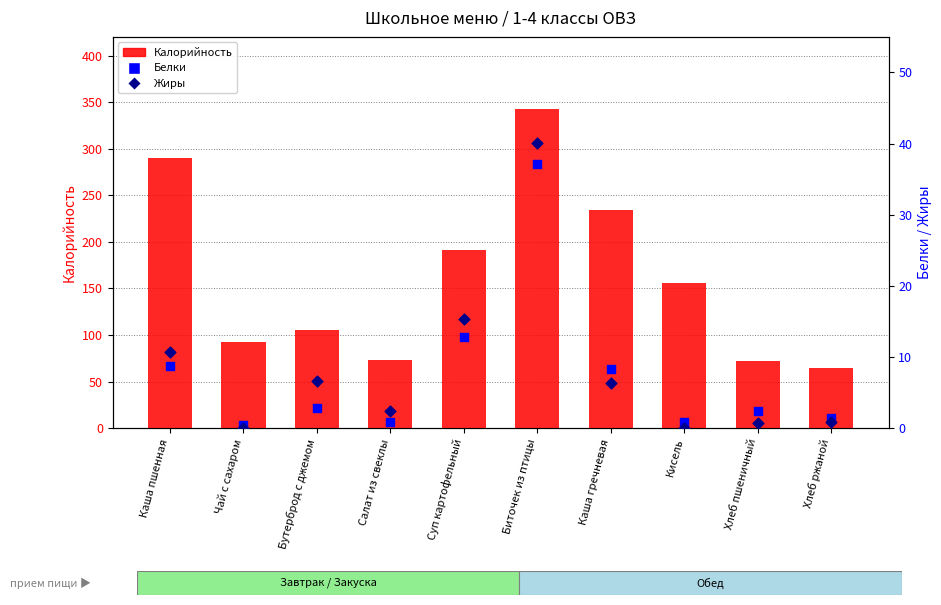

At how many categories does at least one series exceed 106?

5